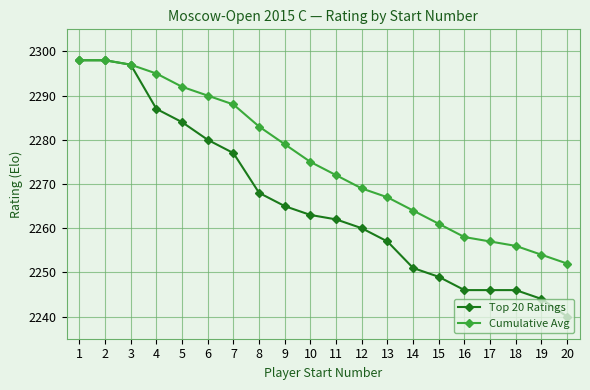

How many distinct data groups are displayed?

2